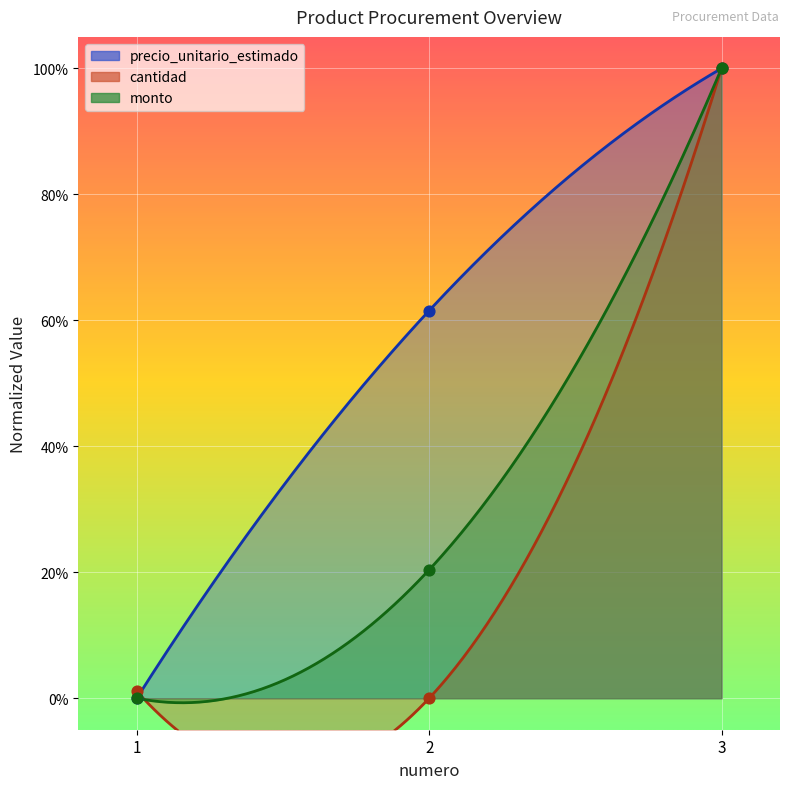

Which series has the largest total across all categories?

precio_unitario_estimado